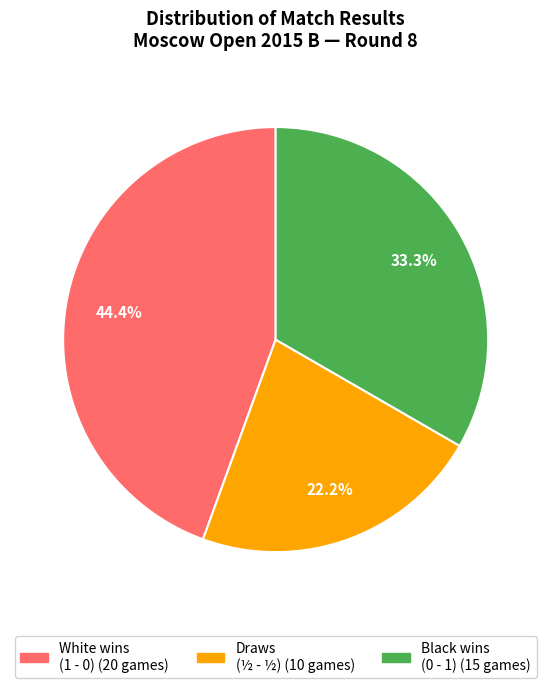

Is there any slice that represents more than half of the pie?

No